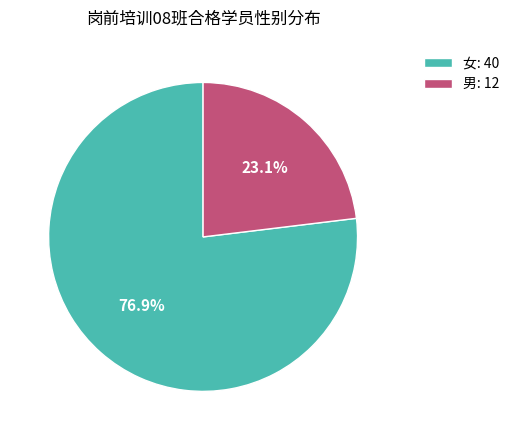

Is there a majority slice in this chart?

Yes